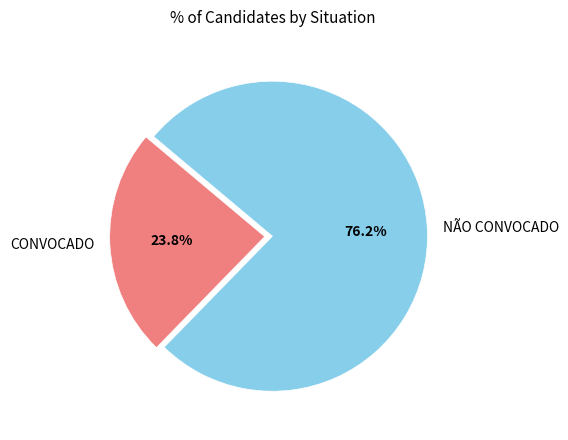

Which slice is the largest?

NÃO CONVOCADO